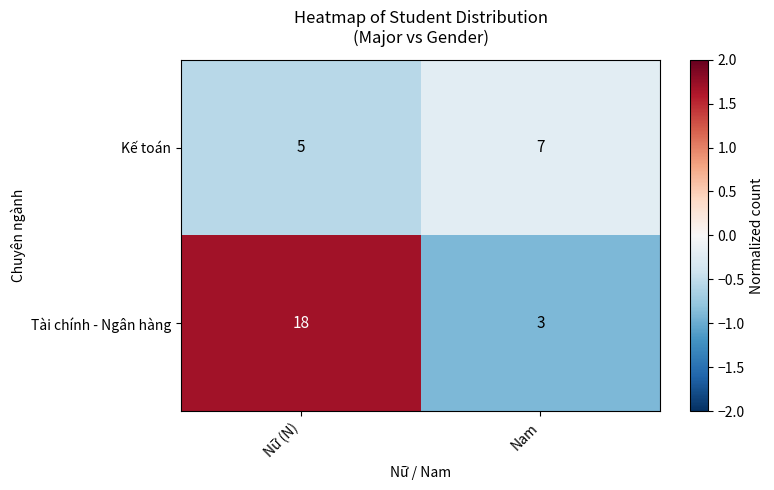

How many distinct data groups are displayed?

2